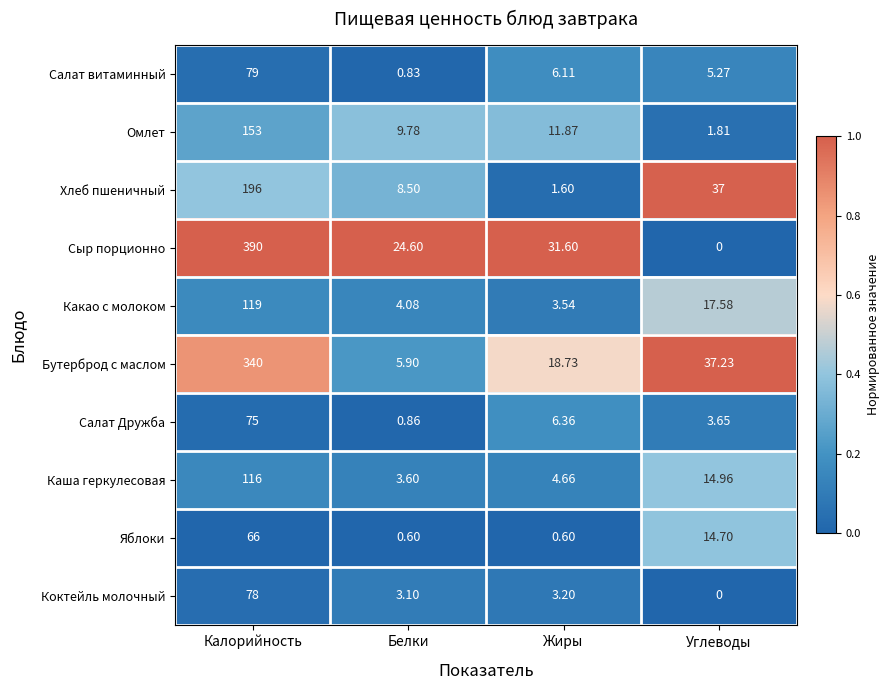

Which series has the widest spread of values?

Сыр порционно